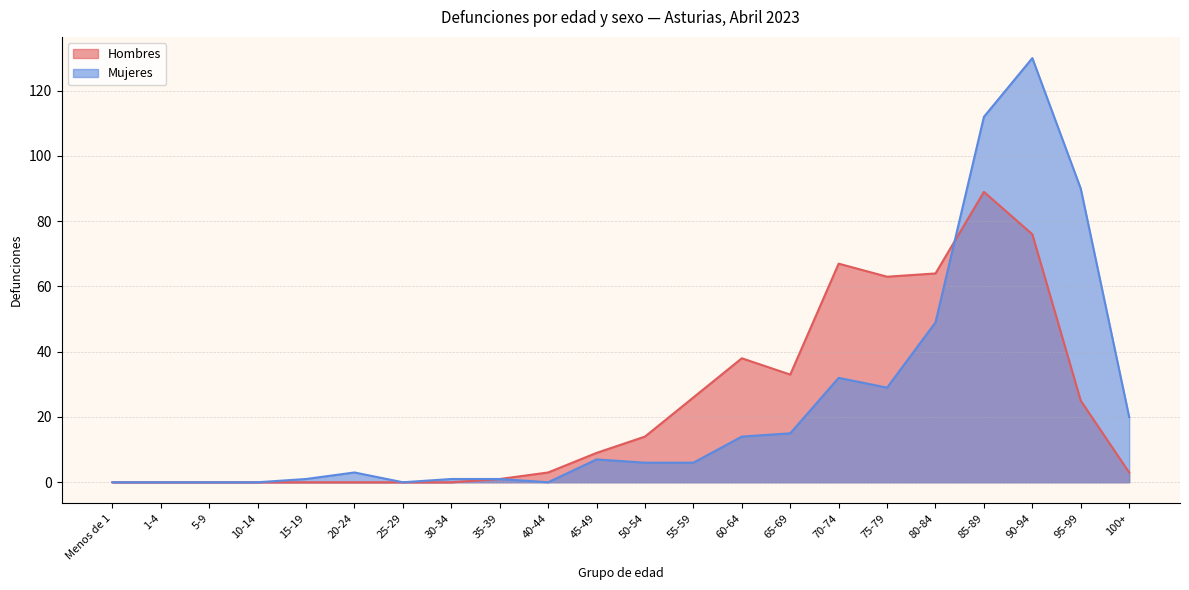

At which category does the chart reach its peak across all series?

90-94